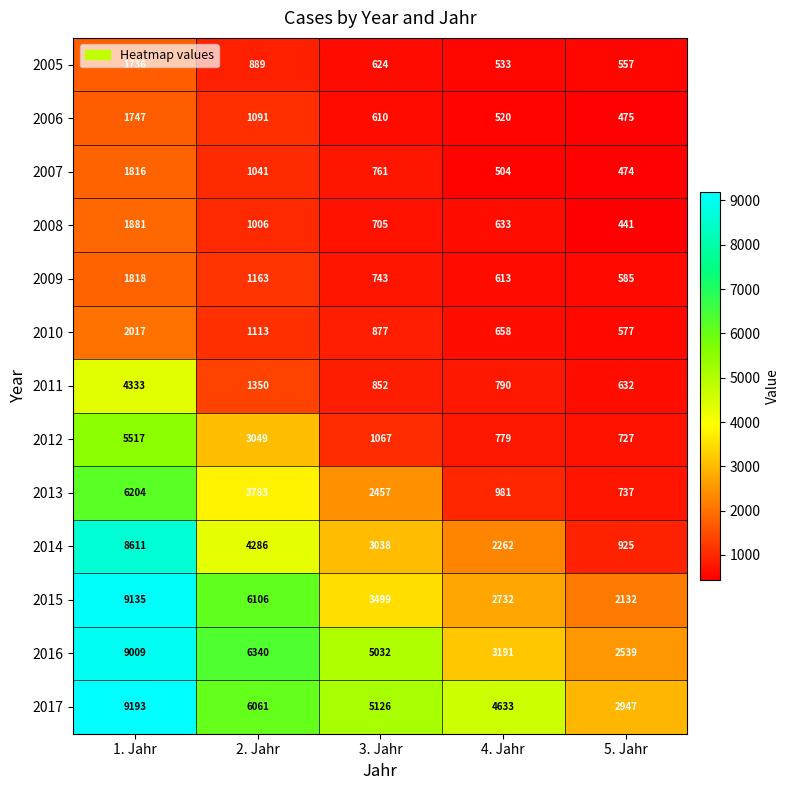

At which label is 2013 closest to 3470?

2. Jahr